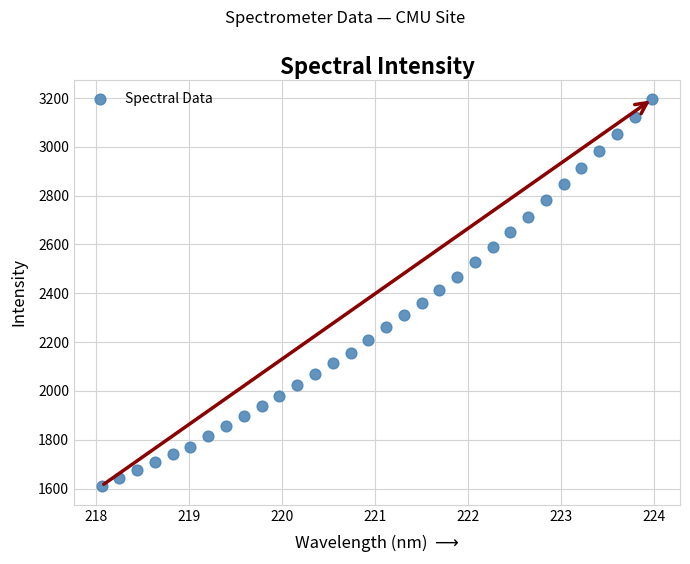

What is the range of Y values (max minus min)?

1585.6